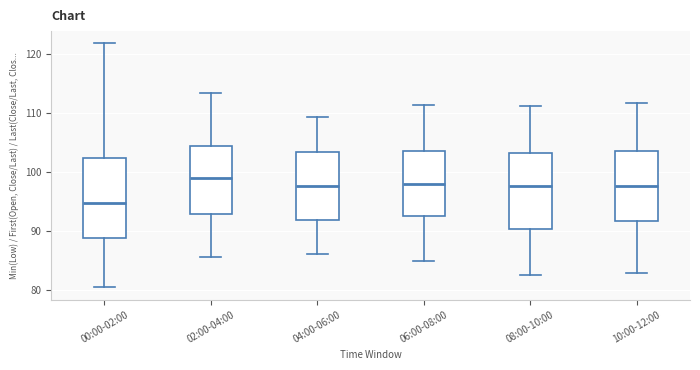

Reading left to right, transcribe this box plot: for each box, give where its median line is, the range the box spans, and where its two whiskers end, as read against the y-axis. The values are not printed on the chart, so give them approximately, as read against the axis.

00:00-02:00: median 95, box 89 to 102, whiskers 80 to 122
02:00-04:00: median 99, box 93 to 104, whiskers 86 to 113
04:00-06:00: median 98, box 92 to 103, whiskers 86 to 109
06:00-08:00: median 98, box 93 to 104, whiskers 85 to 111
08:00-10:00: median 98, box 90 to 103, whiskers 83 to 111
10:00-12:00: median 98, box 92 to 104, whiskers 83 to 112